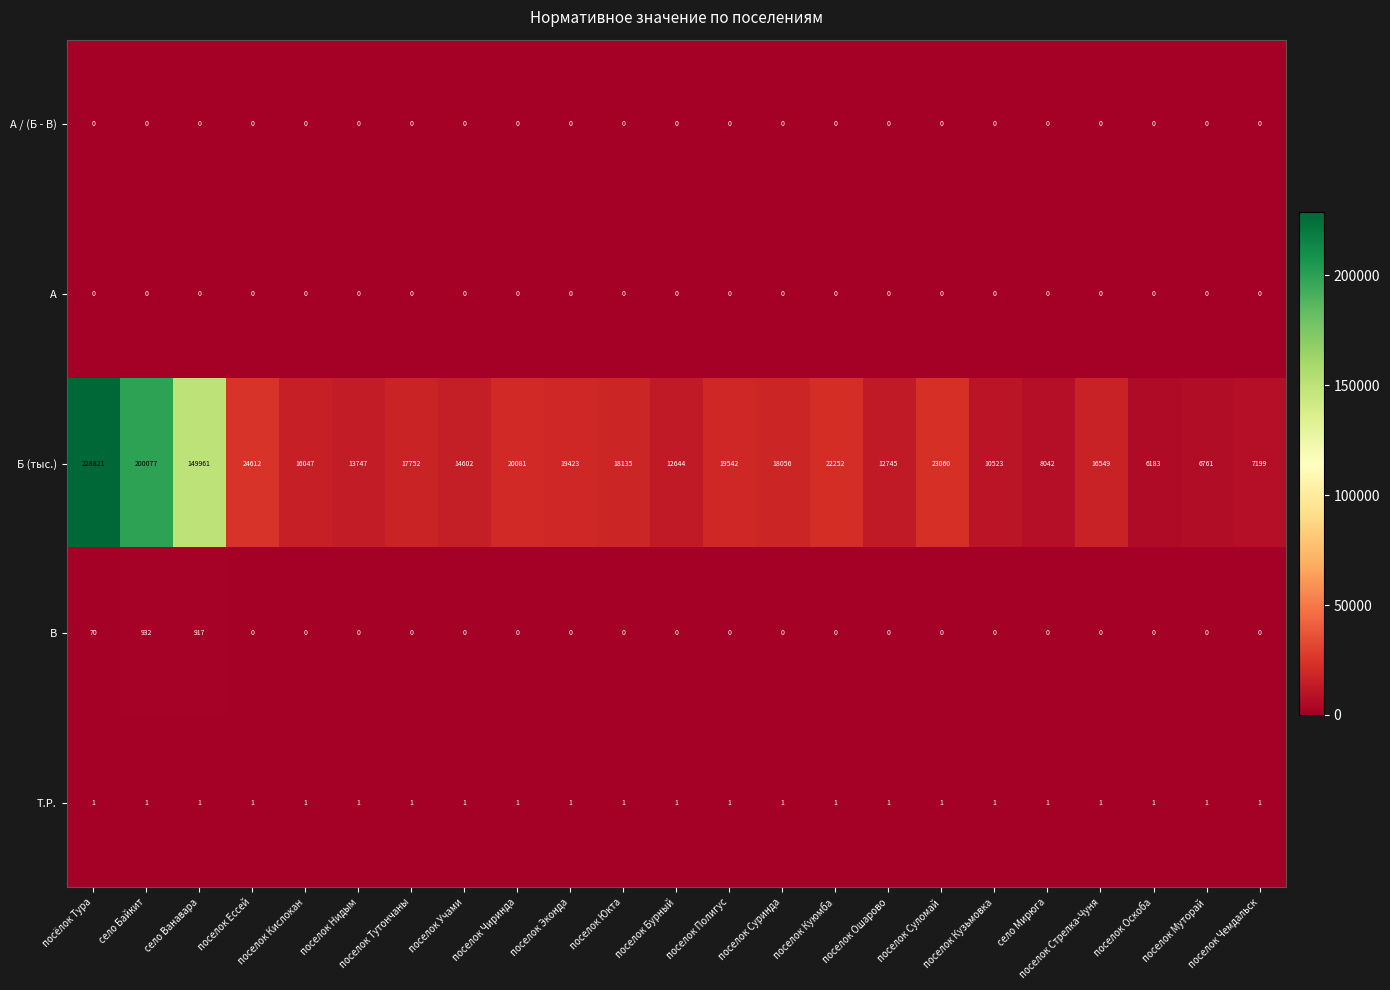

Which series has the widest spread of values?

Б (тыс.)